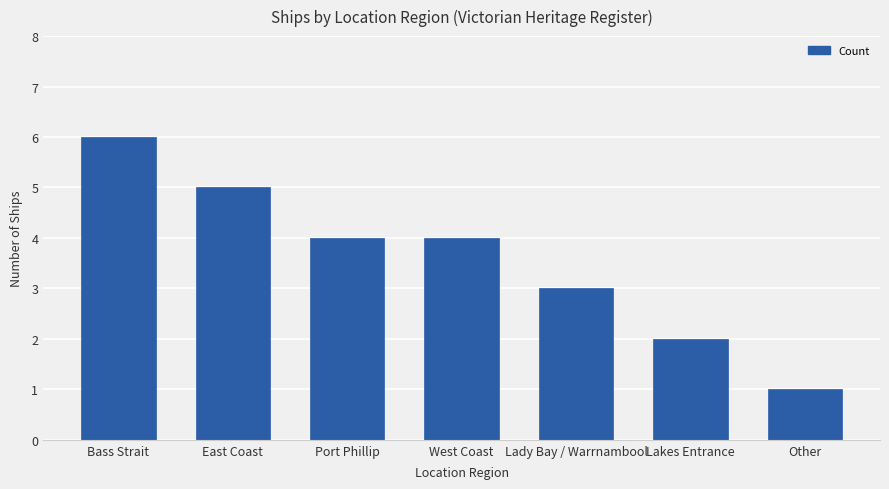

At which category does the chart reach its peak across all series?

Bass Strait